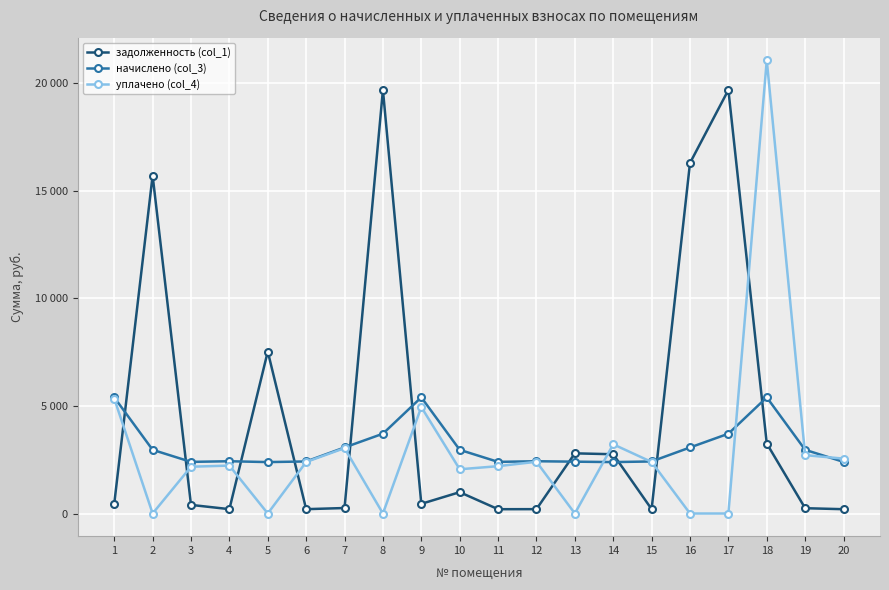

True or false: уплачено (col_4) has more than 2 points higher than both neighbors.

True